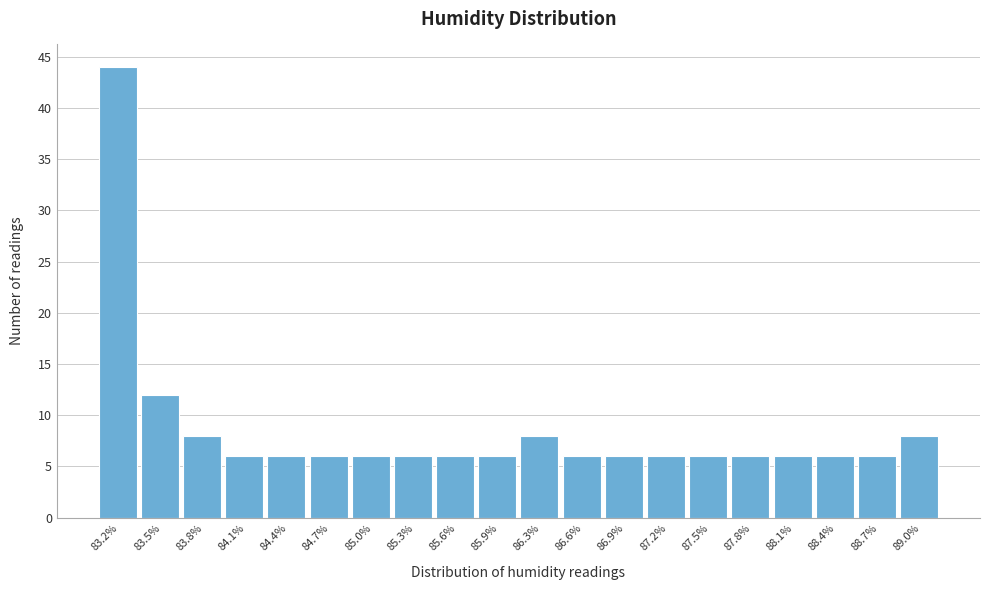

Reading left to right, transcribe this chart: for each bar, give the range it covers on the x-axis and its height. Neither the bar edges nor the heights are printed on the chart, so give them approximately, as read against the axes.

83.00 to 83.31: 44
83.31 to 83.62: 12
83.62 to 83.93: 8
83.93 to 84.24: 6
84.24 to 84.55: 6
84.55 to 84.86: 6
84.86 to 85.17: 6
85.17 to 85.48: 6
85.48 to 85.79: 6
85.79 to 86.10: 6
86.10 to 86.41: 8
86.41 to 86.72: 6
86.72 to 87.03: 6
87.03 to 87.34: 6
87.34 to 87.65: 6
87.65 to 87.96: 6
87.96 to 88.27: 6
88.27 to 88.58: 6
88.58 to 88.89: 6
88.89 to 89.20: 8